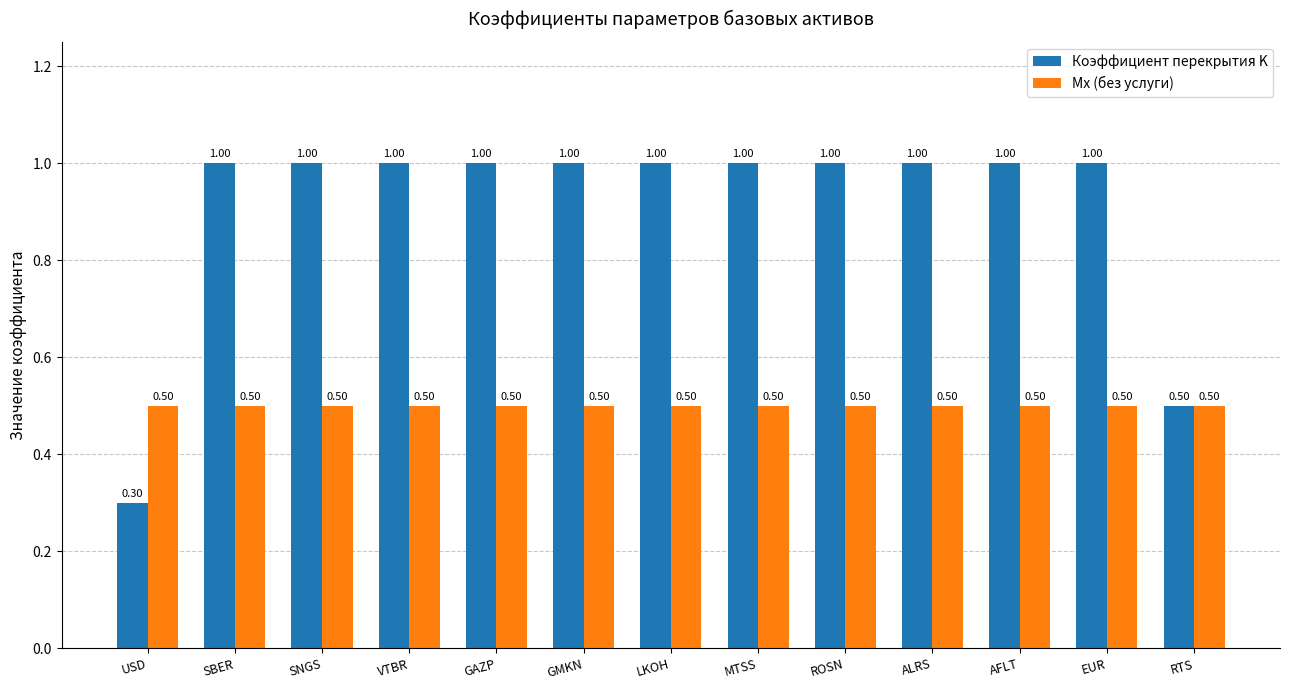

The value of Коэффициент перекрытия K at ROSN is 0.6. True or false?

False